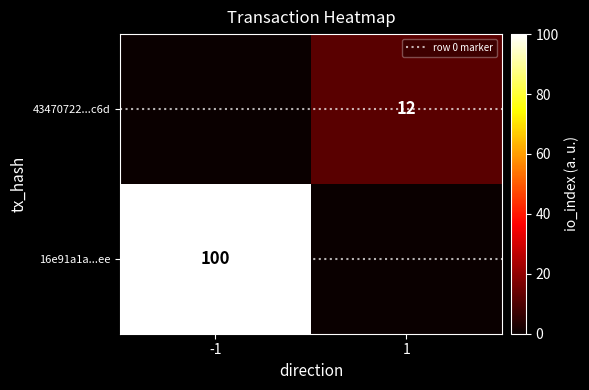

Is it true that 43470722...c6d equals 8 at -1?

False